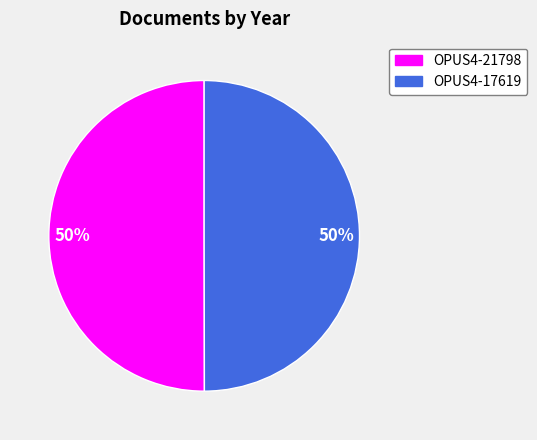

What percentage is the OPUS4-21798 slice, to the nearest percent?

50%